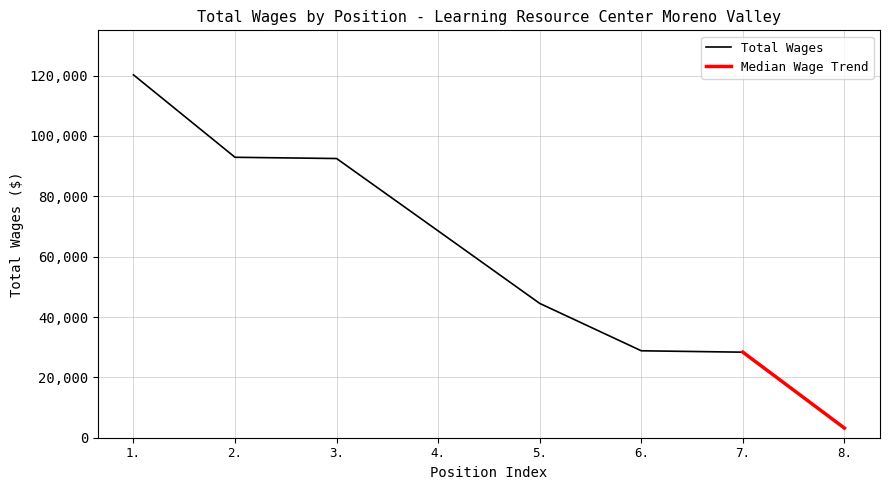

Does the chart have visible grid lines?

Yes